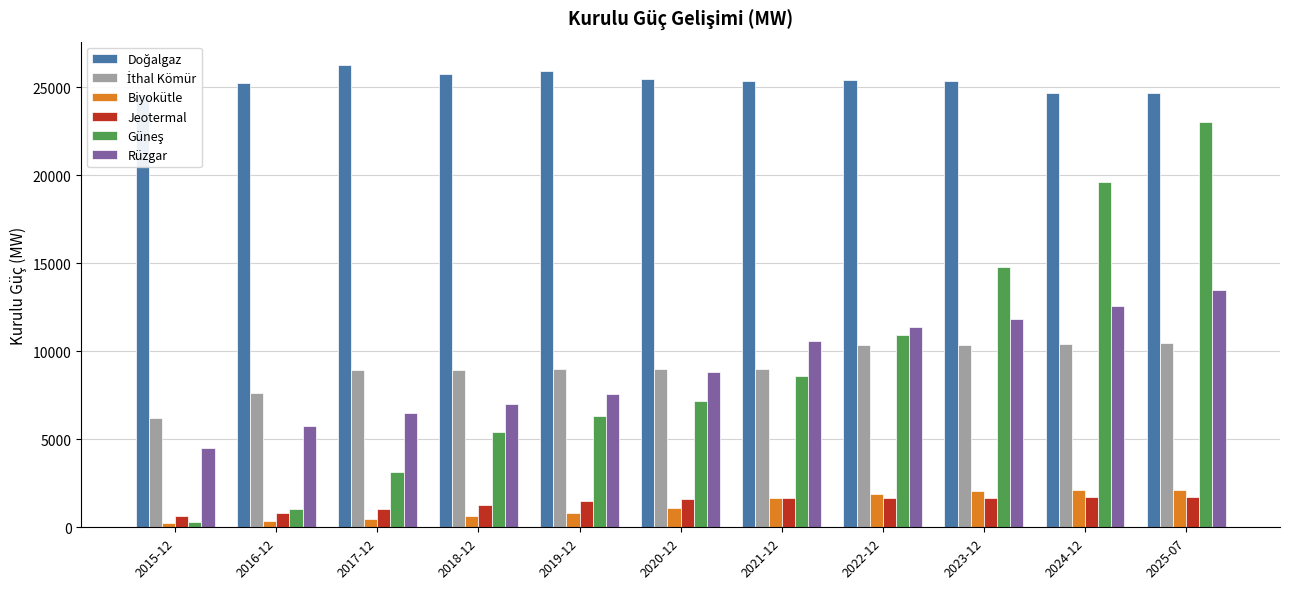

What position from the right is 2024-12?

2